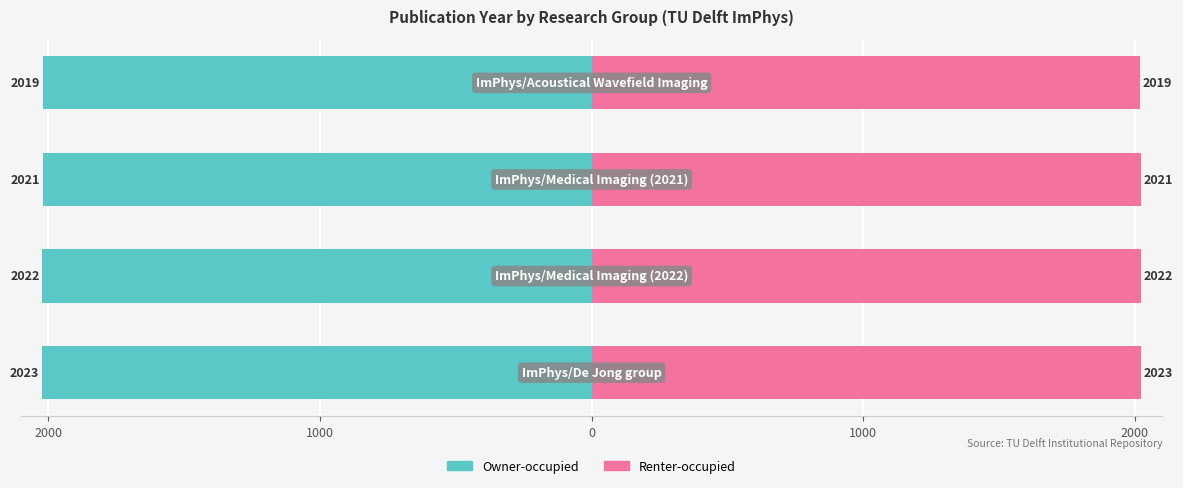

Count the Owner-occupied values in the range -2022 to -2019.

3